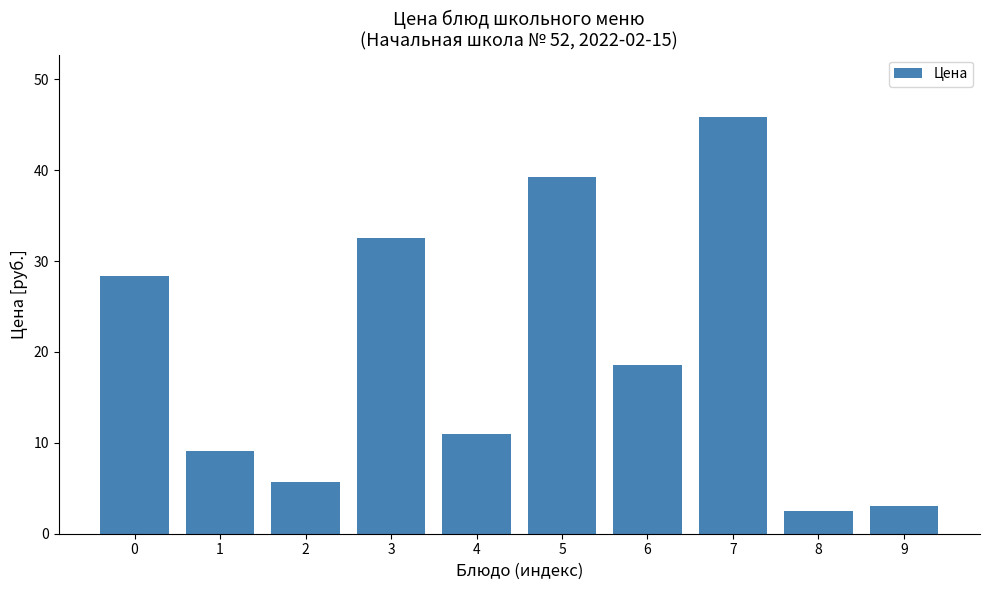

Reading left to right, what are all the values shown in this chart?

28.4	9.1	5.6	32.5	11.0	39.3	18.6	45.8	2.5	3.0